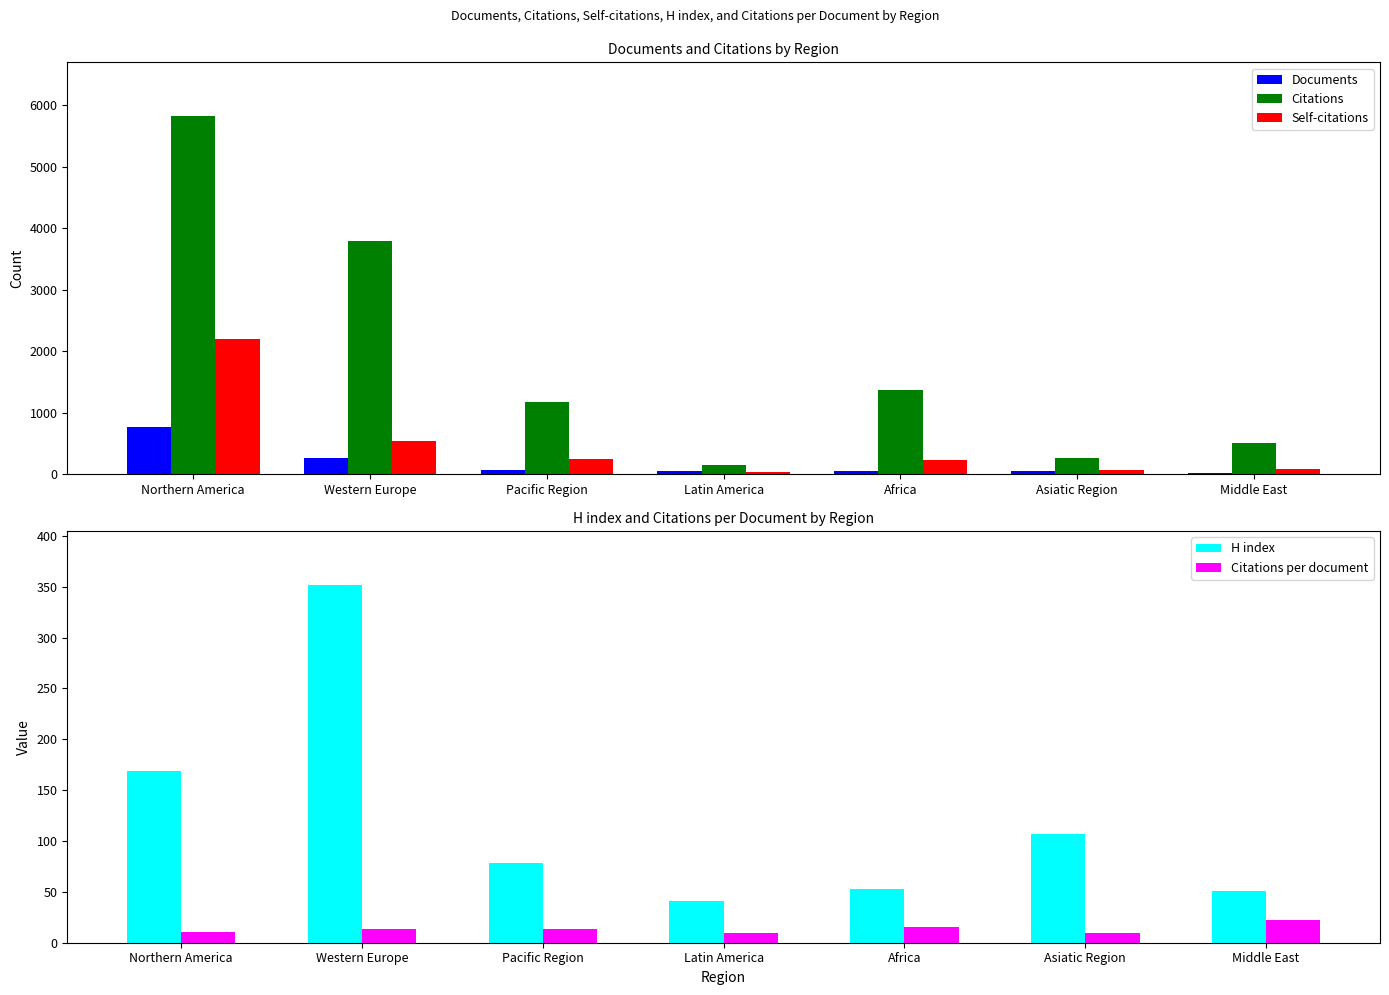

Where is Citations per document nearest to the value 15?

Africa